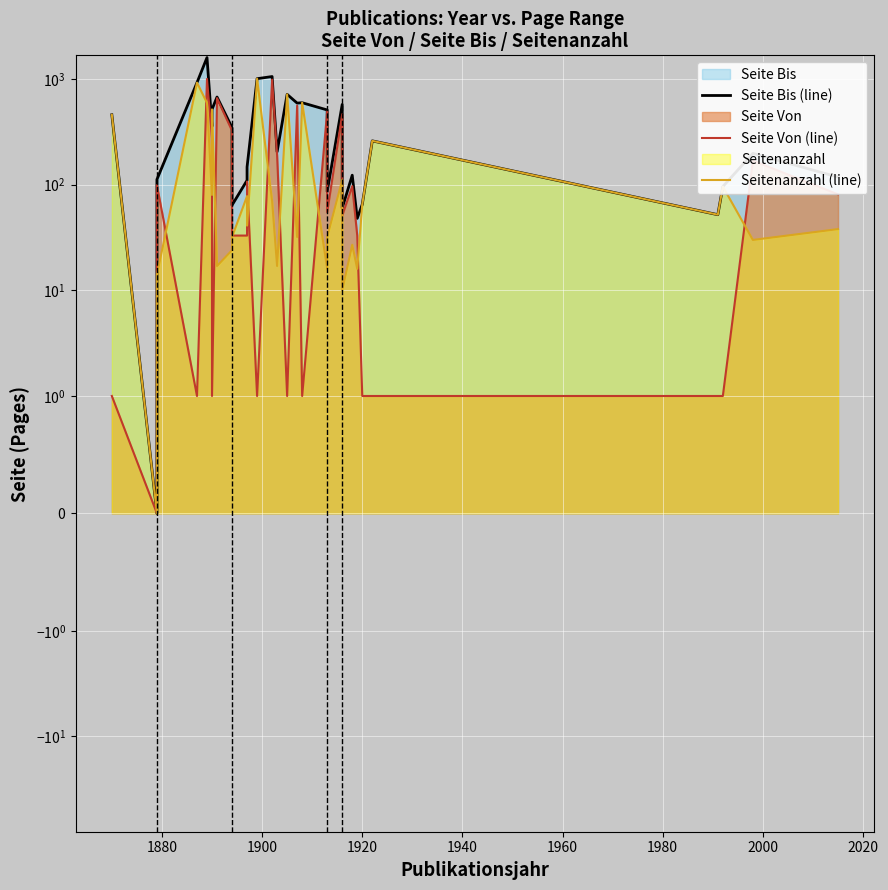

How many lines are shown in the chart?

3